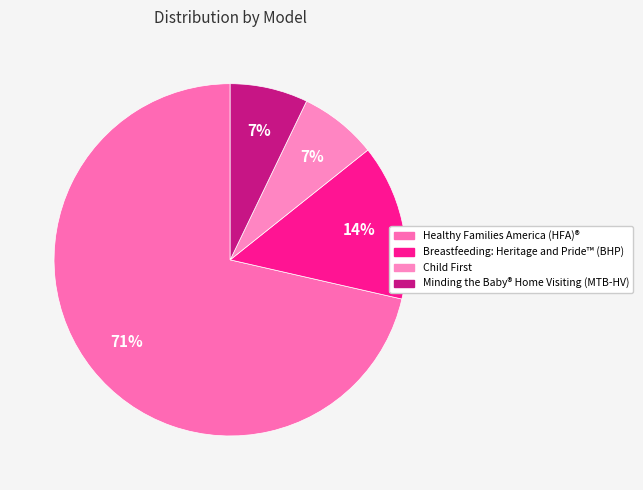

To the nearest percent, what percentage of the pie is Healthy Families America (HFA)®?

71%